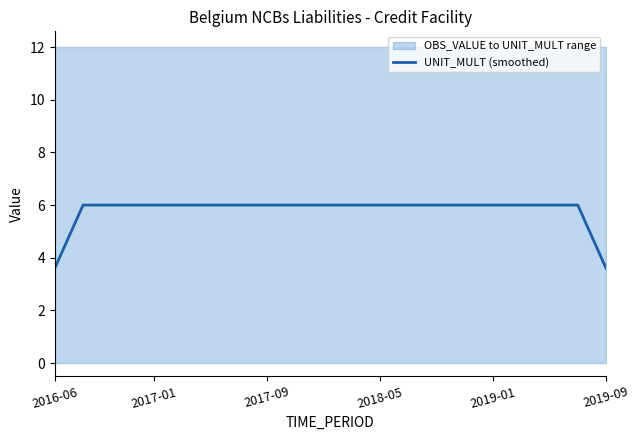

What is the minimum value for UNIT_MULT (smoothed)?

3.6